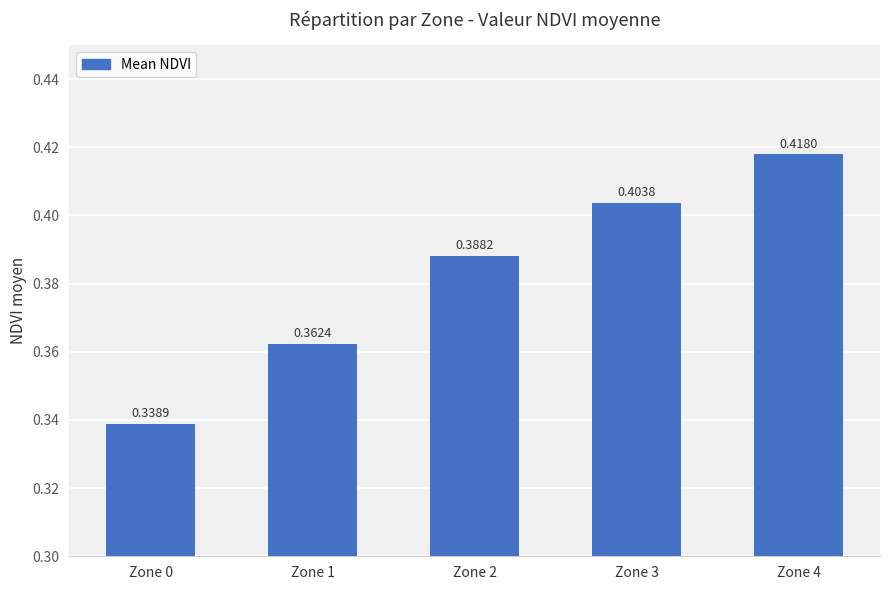

What is the difference between the maximum and minimum values?

0.1